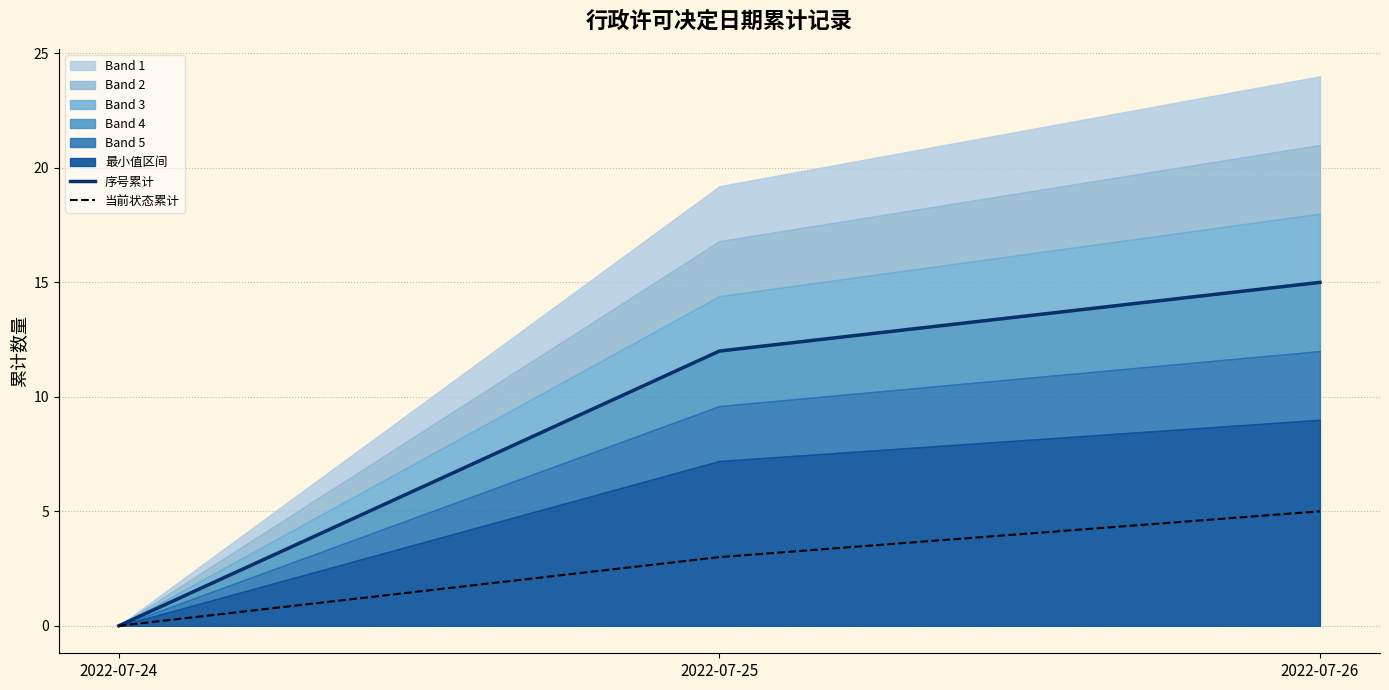

Reading right to left, transcribe all the data shown in this chart.

序号累计: 15	12	0
当前状态累计: 5	3	0